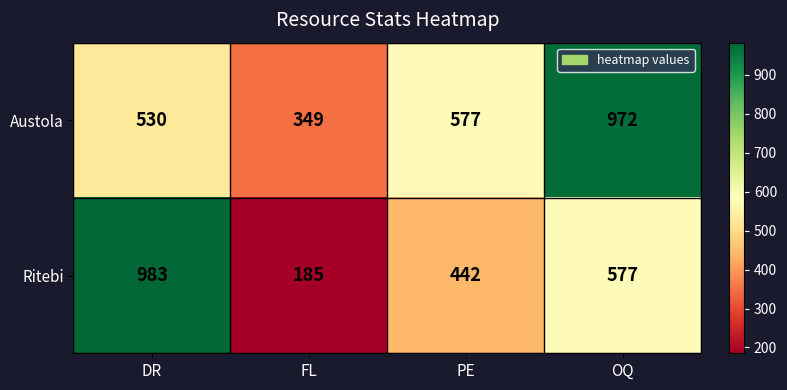

The value of Ritebi at OQ is 750. True or false?

False